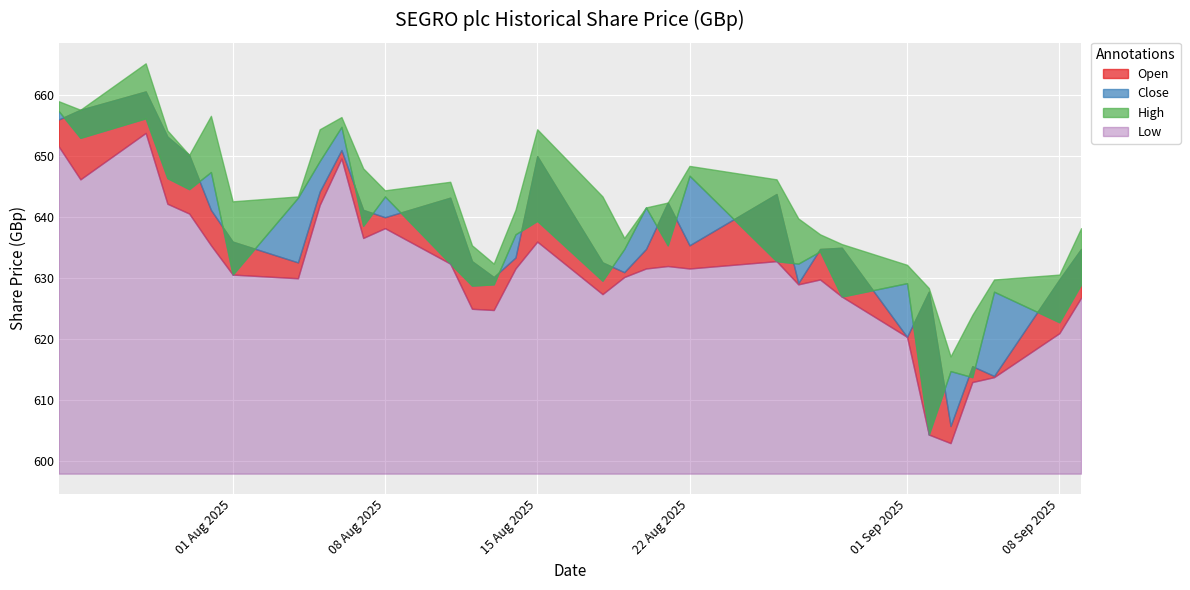

What is the difference between the High values at 05 Aug 2025 and 08 Sep 2025?

23.8